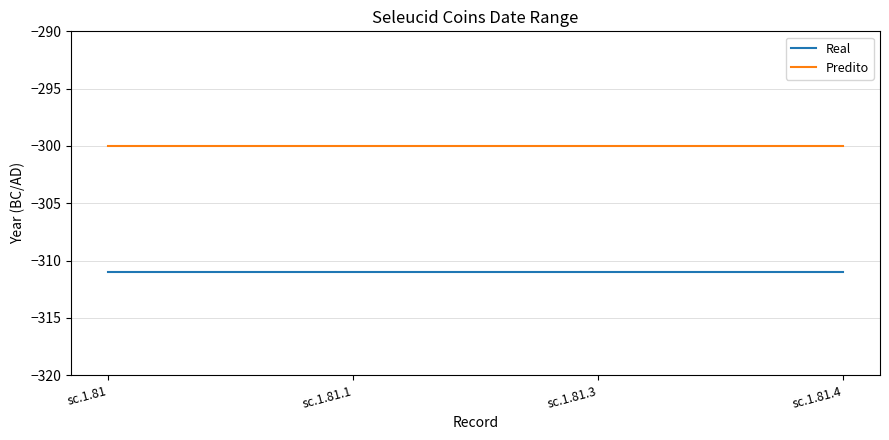

True or false: Predito has more than 1 points higher than both neighbors.

False